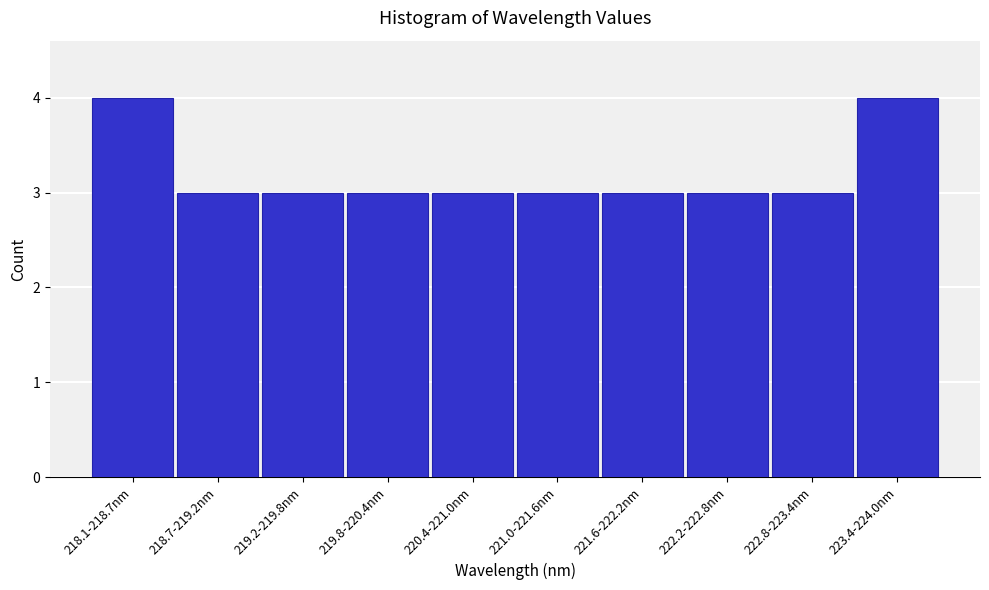

Reading left to right, what are all the values shown in this chart?

218.1-218.7nm=4	218.7-219.2nm=3	219.2-219.8nm=3	219.8-220.4nm=3	220.4-221.0nm=3	221.0-221.6nm=3	221.6-222.2nm=3	222.2-222.8nm=3	222.8-223.4nm=3	223.4-224.0nm=4